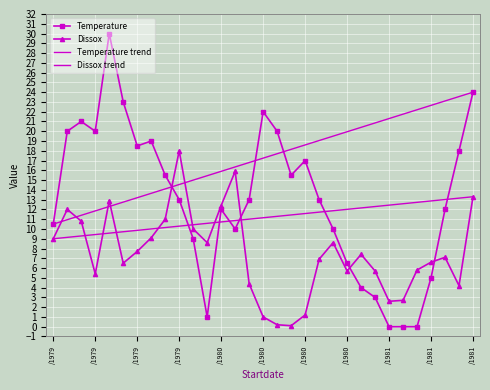

The value of Temperature at 07/21/1980 is 20.0. True or false?

True